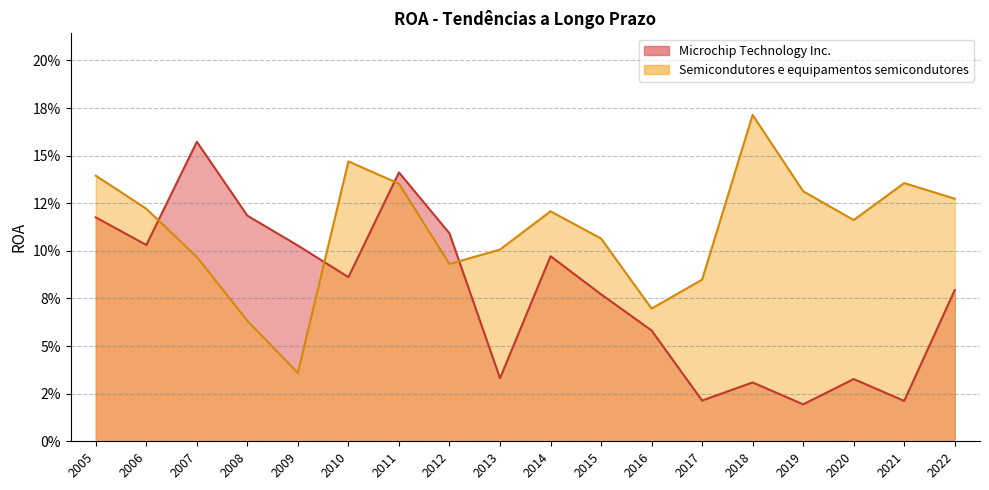

What is the difference between the second highest and minimum values in the Semicondutores e equipamentos semicondutores series?

0.1